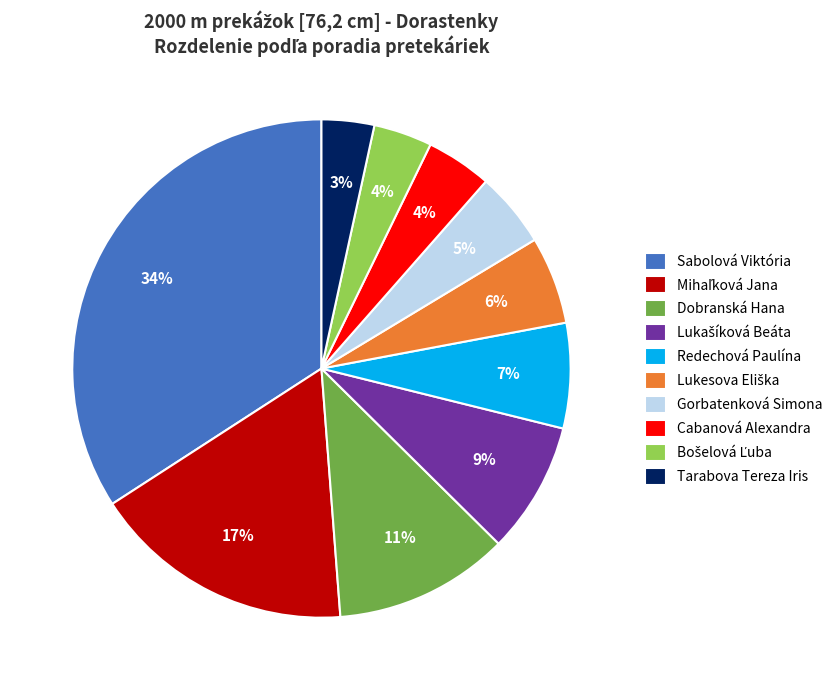

To the nearest percent, what is the difference between the largest and smallest slice percentages?

31%